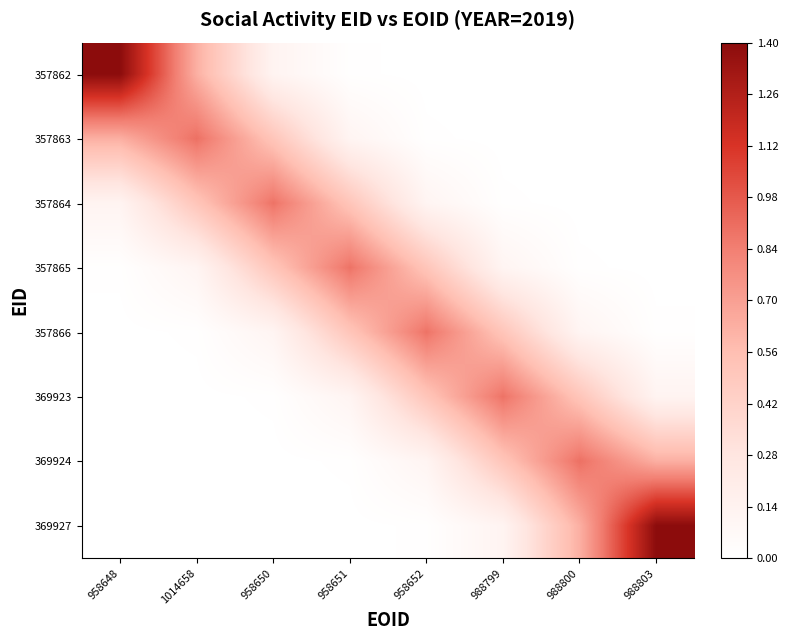

What is the total value across all series at 958652?

2.2